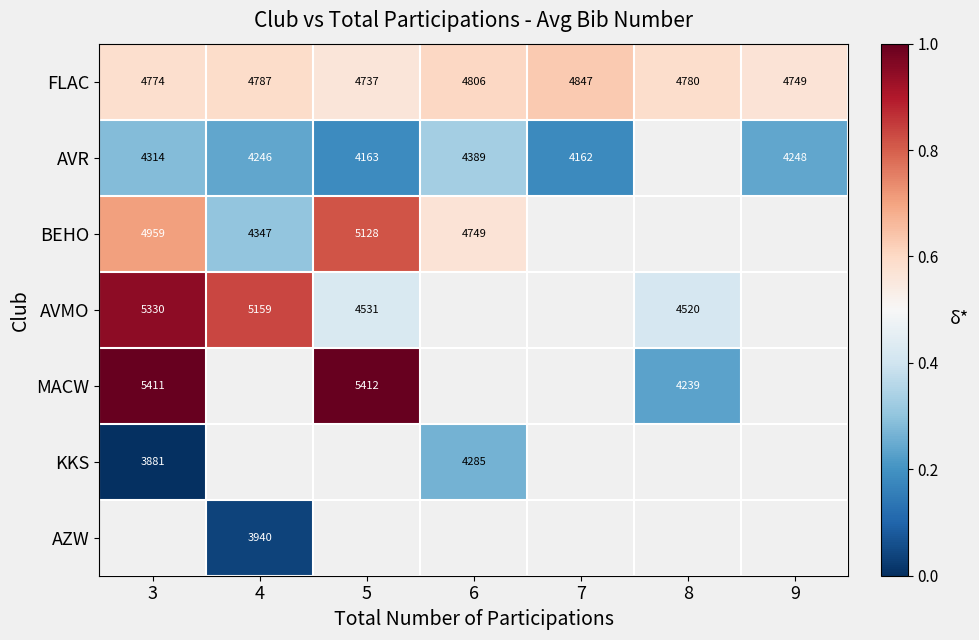

At how many categories does at least one series exceed 0?

7